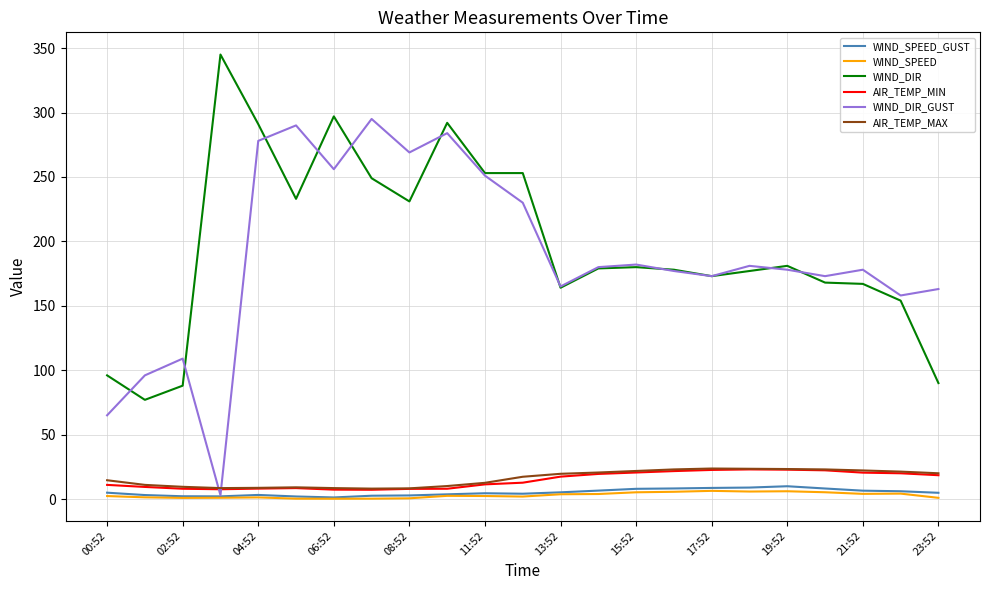

Which series has the largest range (max minus min)?

WIND_DIR_GUST